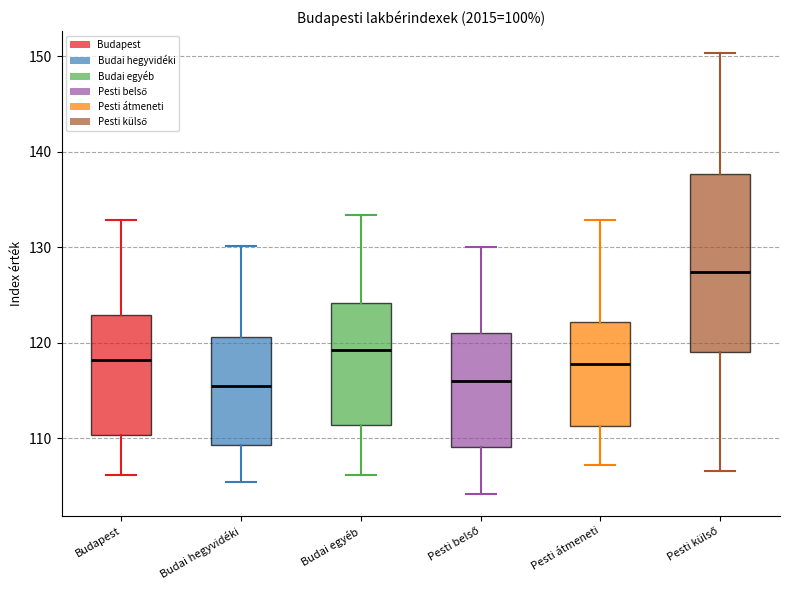

Comparing the boxes themselves (not the whiskers), which one is the tallest?

Pesti külső